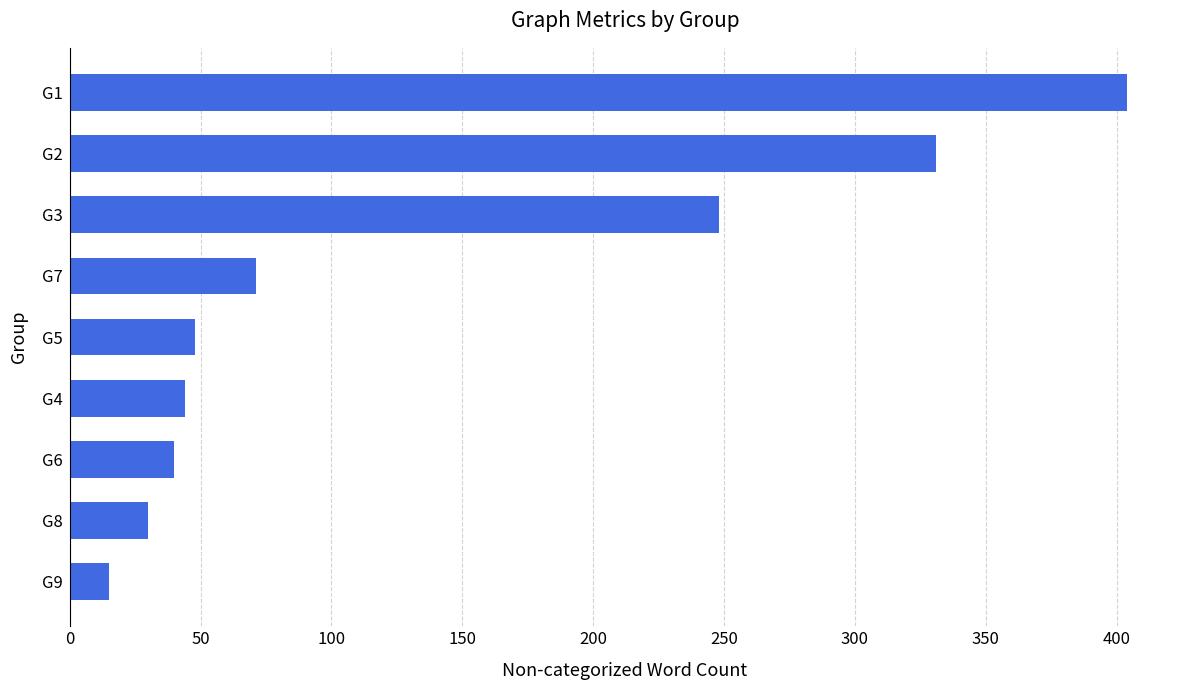

At which label is the value closest to 209?

G3